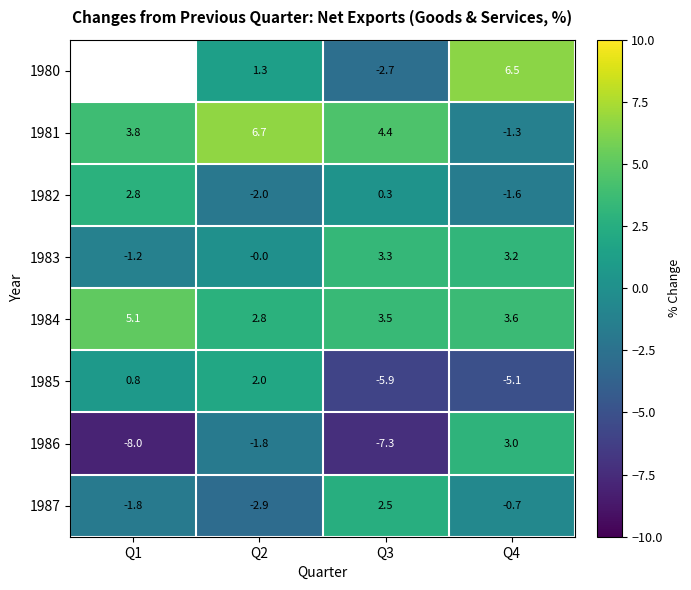

Which series changed the most between Q2 and Q3?

1985